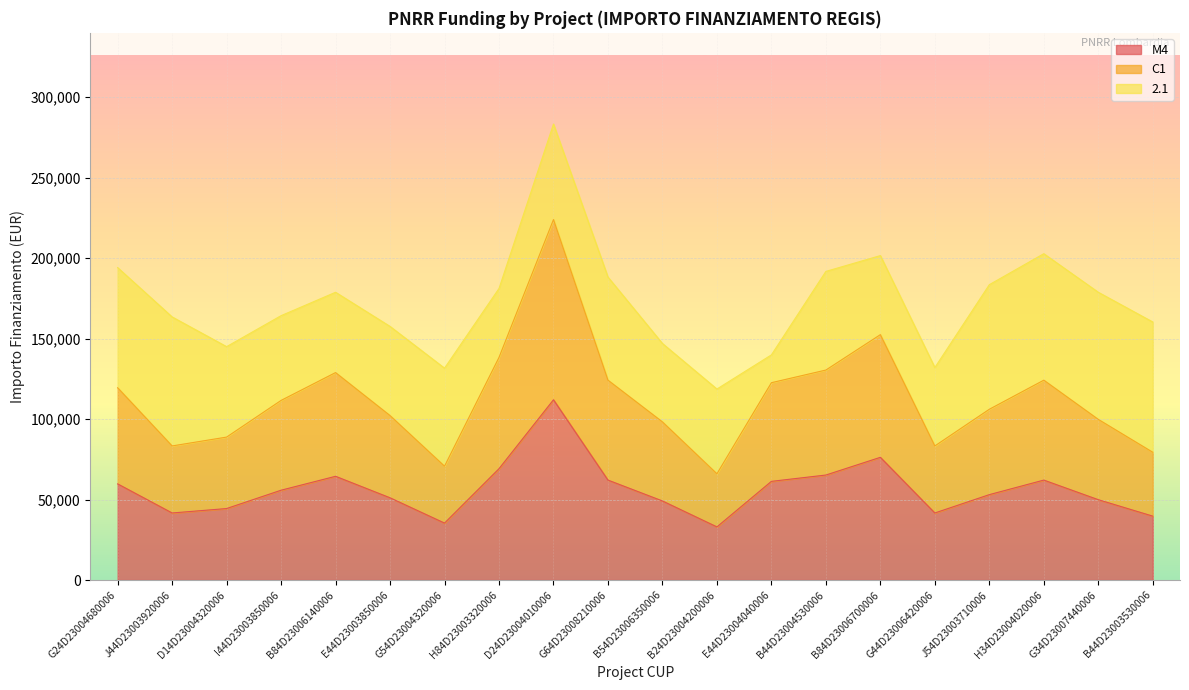

How many lines are shown in the chart?

3